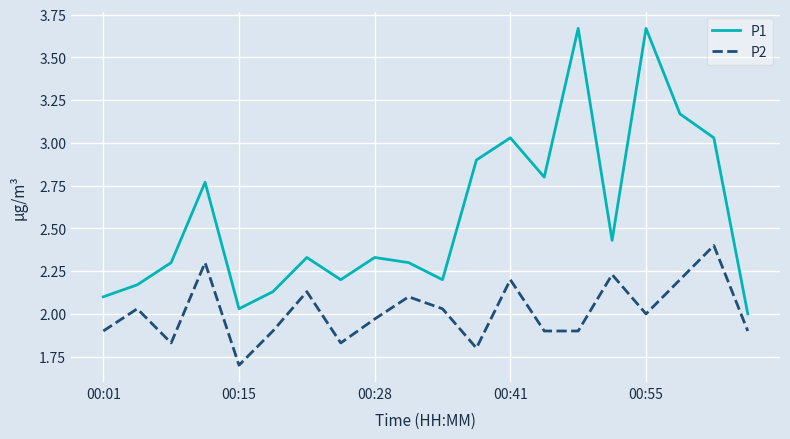

Which series has the largest total across all categories?

P1